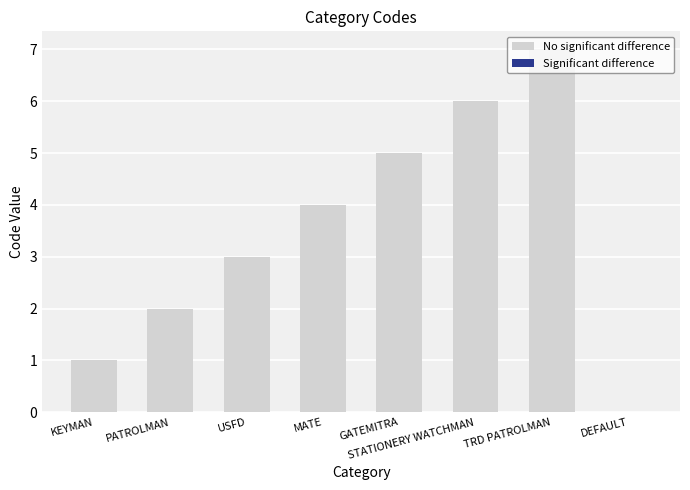

Rank the categories by value from highest to lowest.

TRD PATROLMAN, STATIONERY WATCHMAN, GATEMITRA, MATE, USFD, PATROLMAN, KEYMAN, DEFAULT